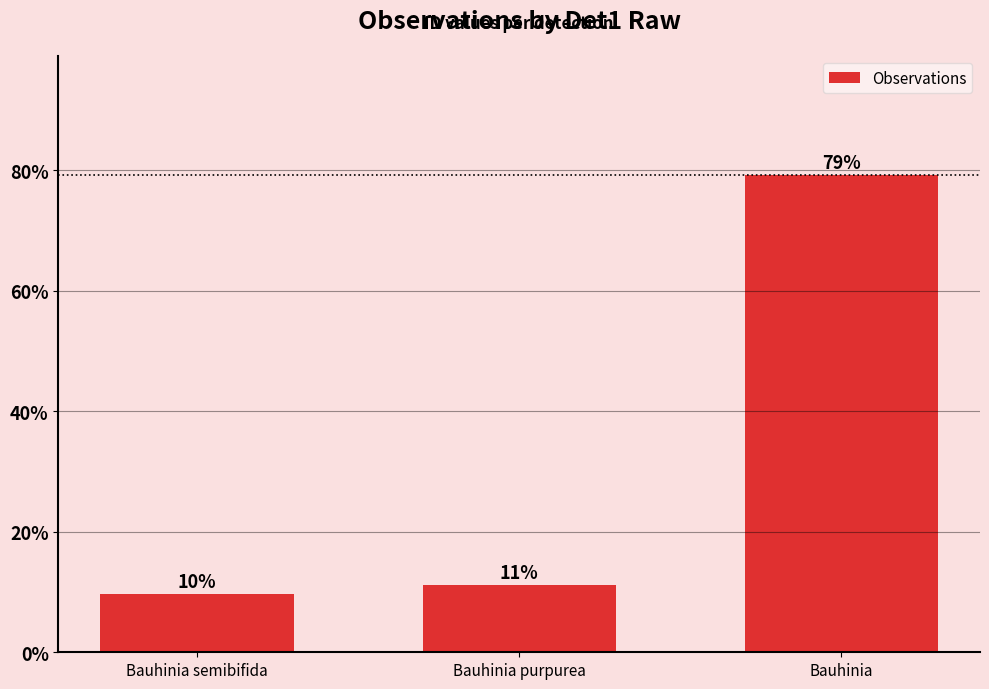

How many bars are there in total?

3